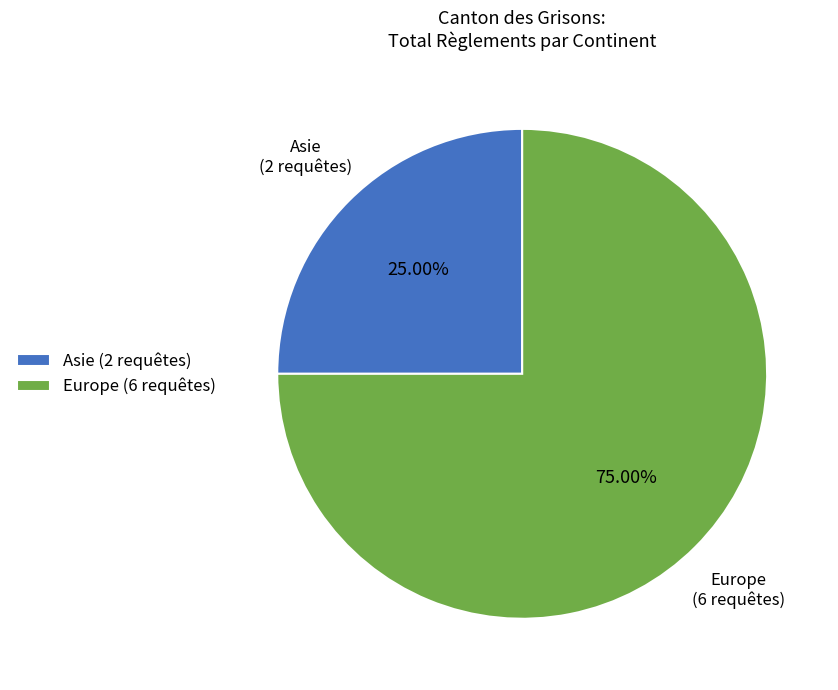

How many slices are in this pie chart?

2